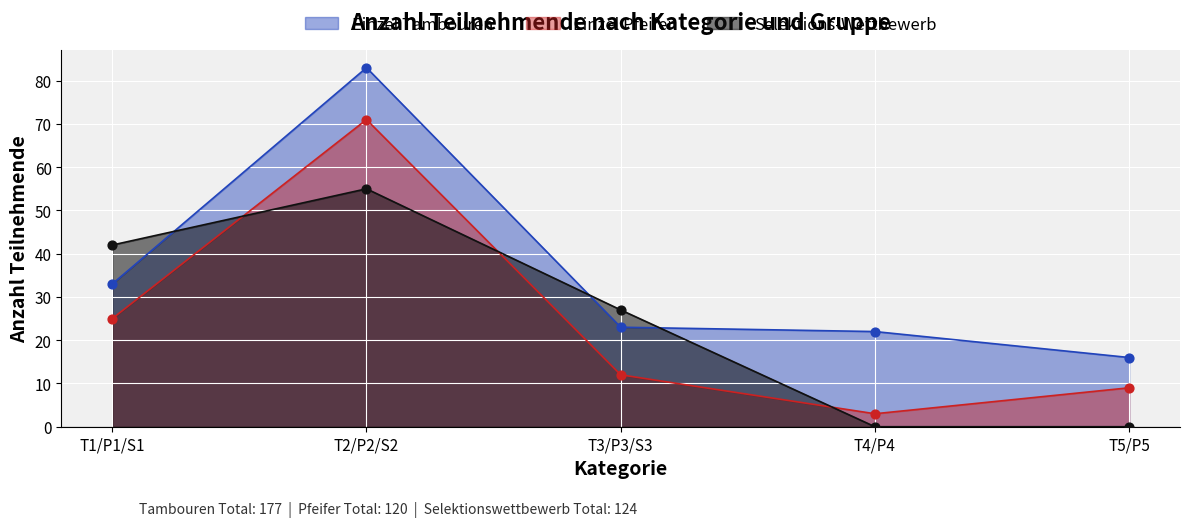

At which category is the sum across all series the highest?

T2/P2/S2